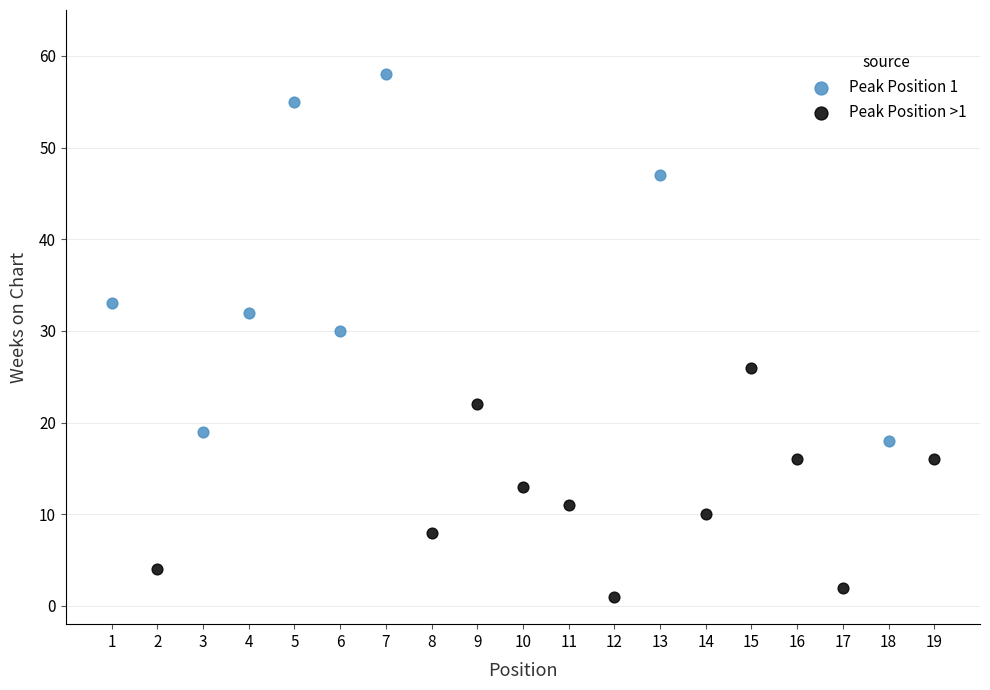

Which series has the largest Y range (max minus min)?

Peak Position 1